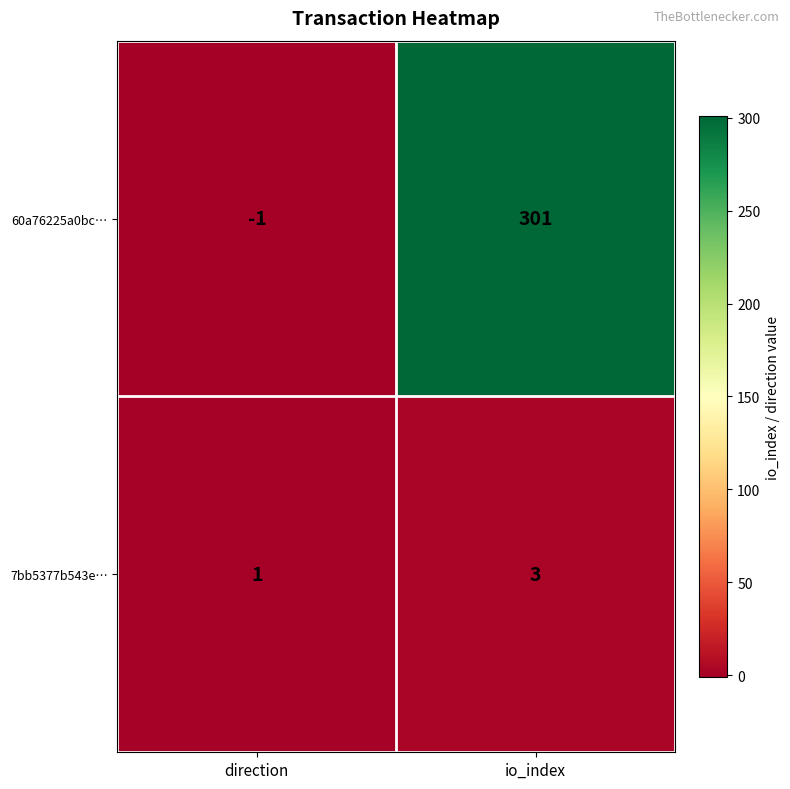

Which category has the highest value across all series?

io_index